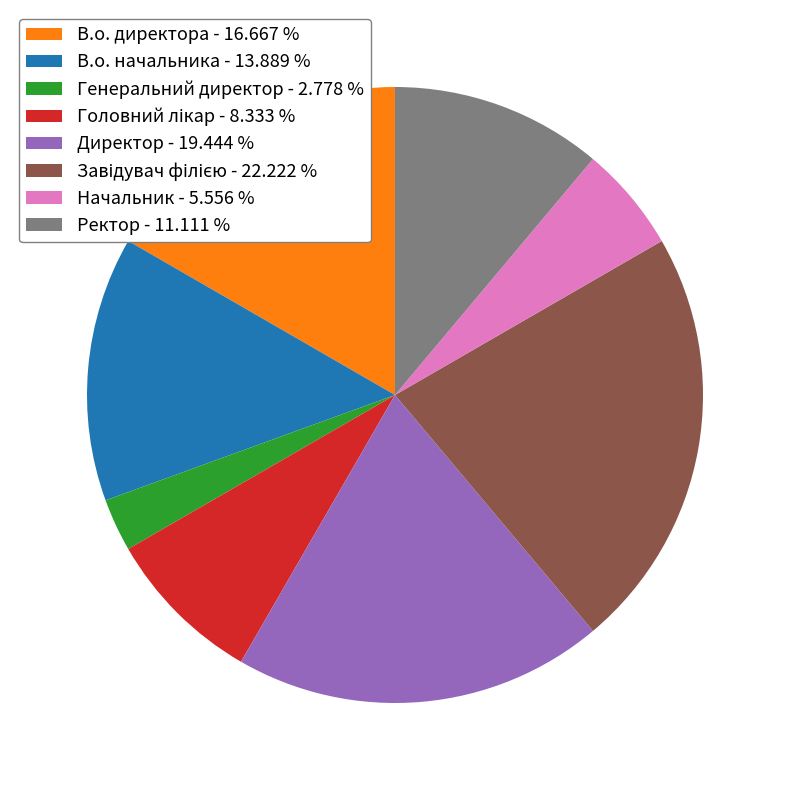

Which slice is the smallest?

Генеральний директор